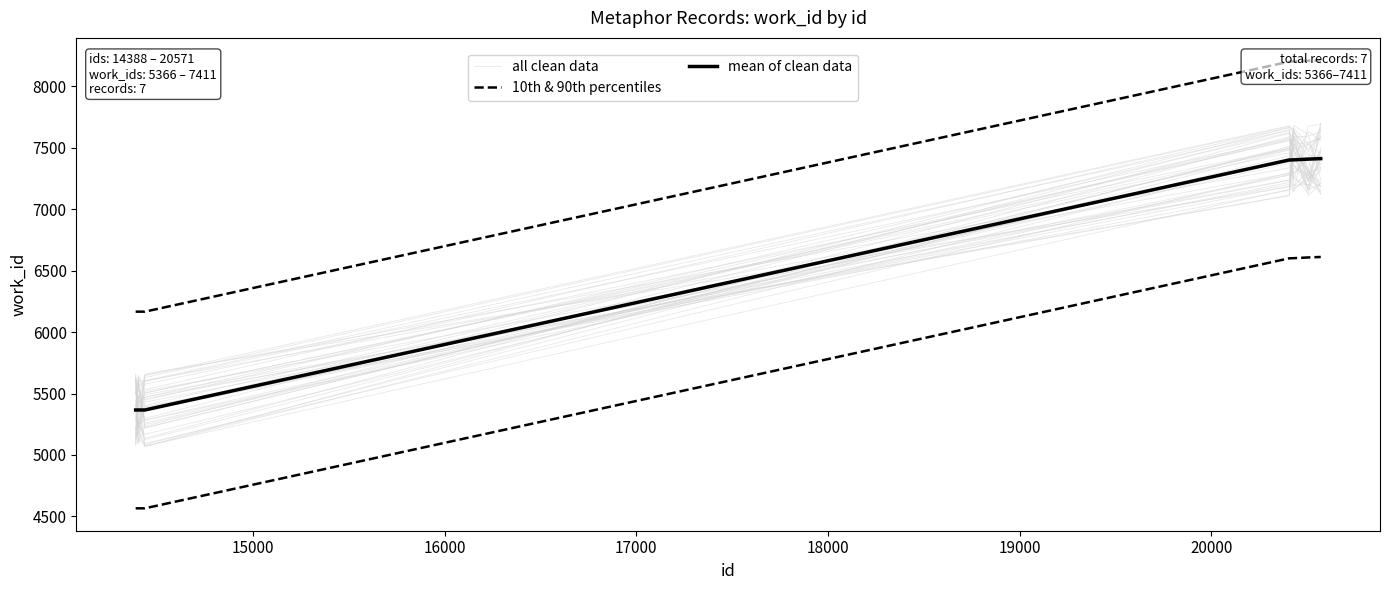

Reading left to right, list all the values displayed in this chart.

all clean data: 5290.7	5636.4	5505.2	7459.2	7194.6	7200.6	7145.9
10th & 90th percentiles: 4566.0	4566.0	4566.0	6600.0	6601.0	6607.0	6611.0
mean of clean data: 5366.0	5366.0	5366.0	7400.0	7401.0	7407.0	7411.0